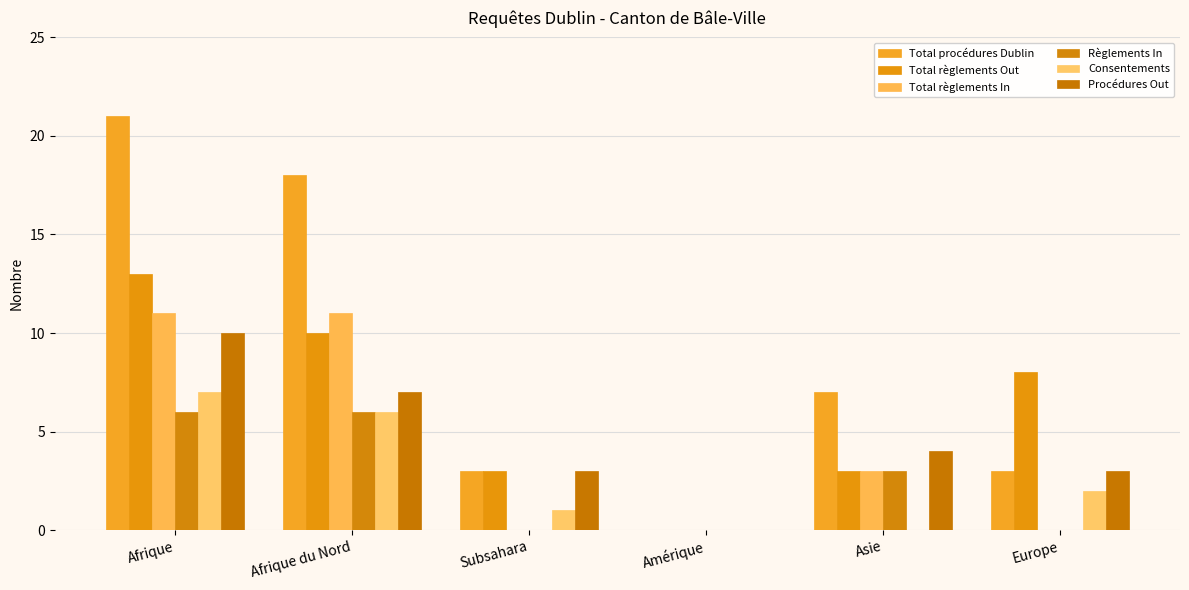

Count the number of categories in the chart.

6